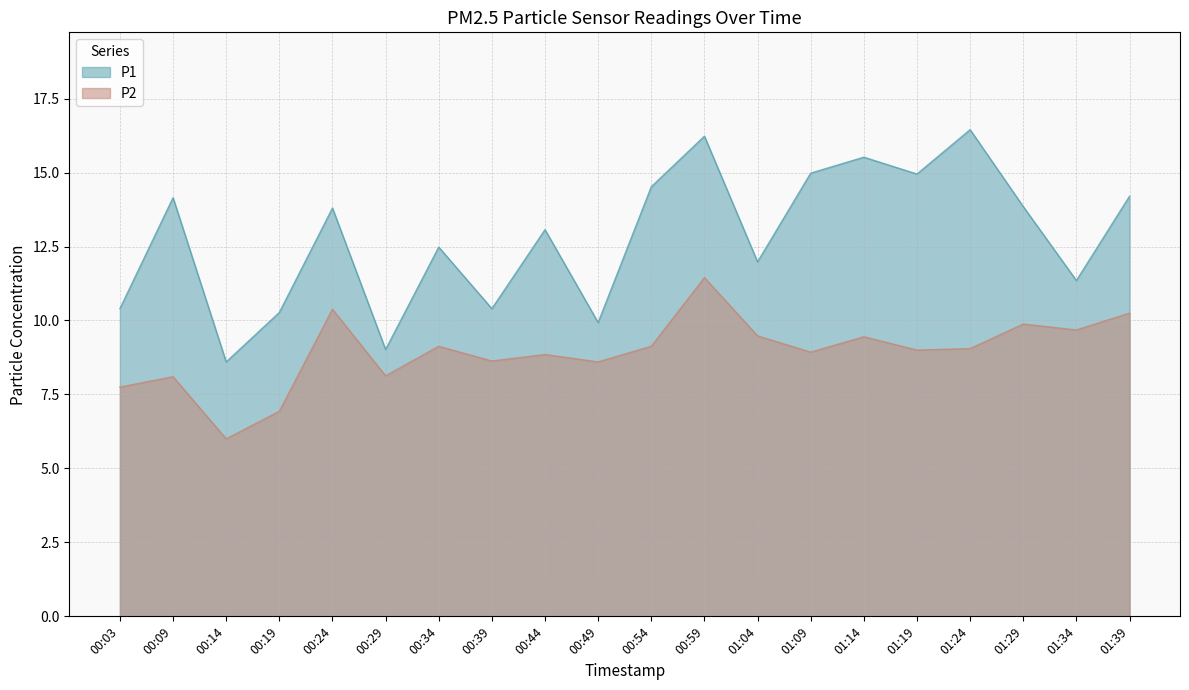

Between 00:03 and 00:54, which series saw the biggest shift?

P1